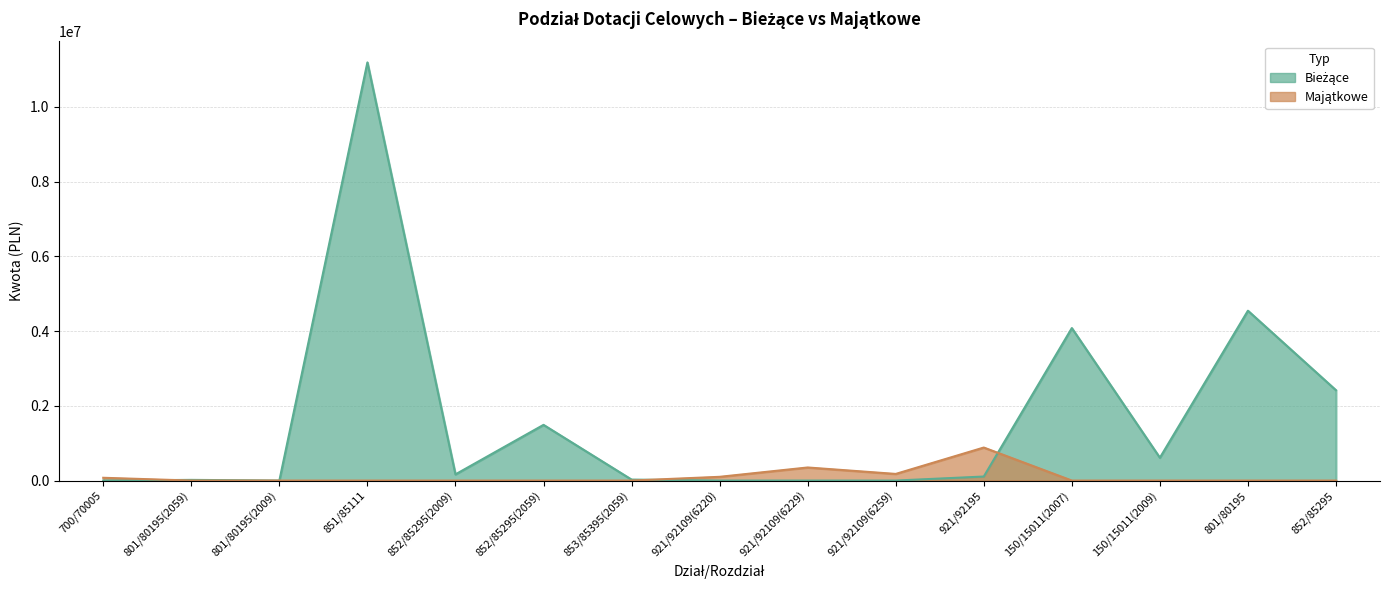

How many times do Majątkowe and Bieżące cross each other?

3